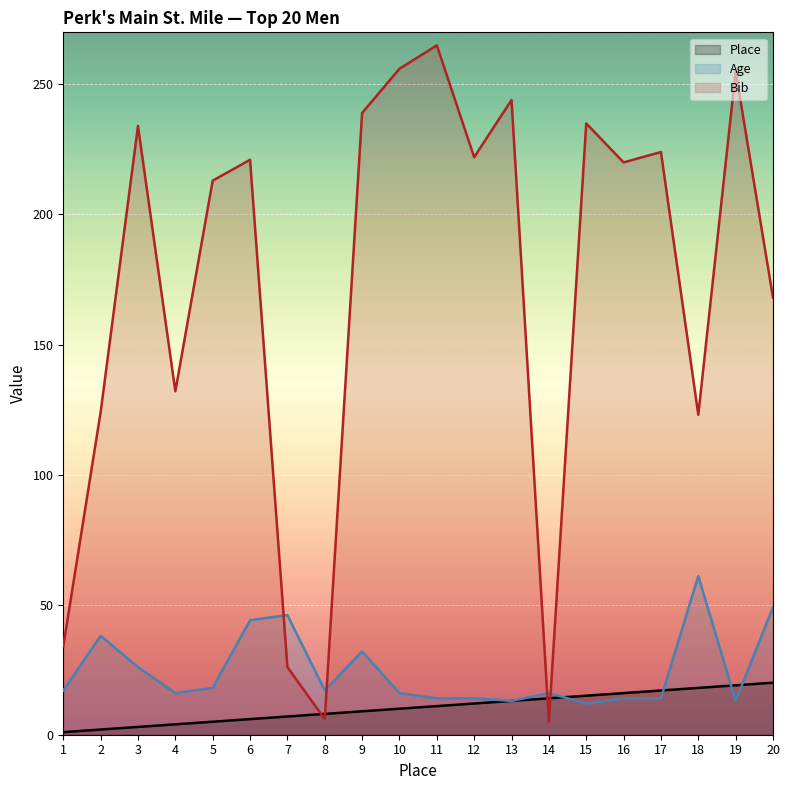

What is the difference between the maximum and minimum values in the Place series?

19